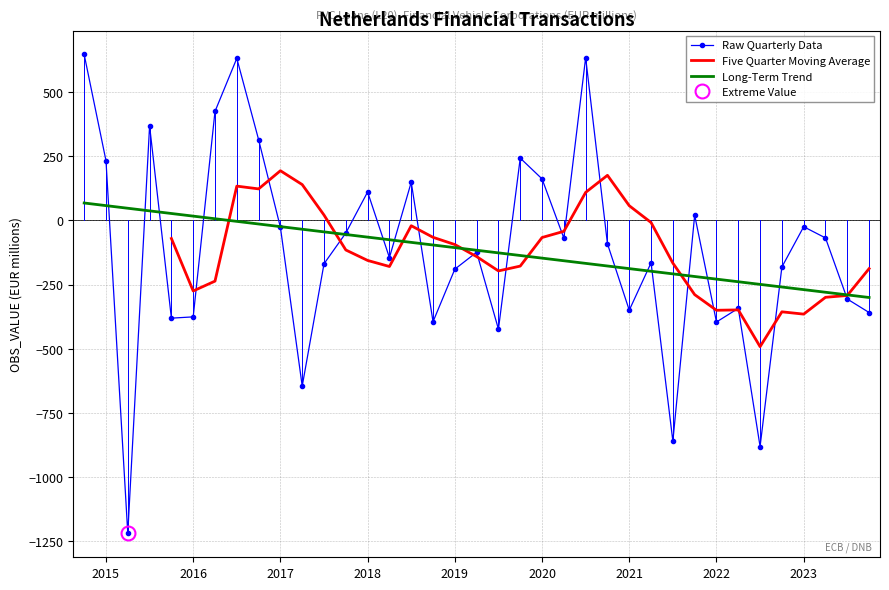

True or false: Long-Term Trend has a value of -482.7 at 2023.

False